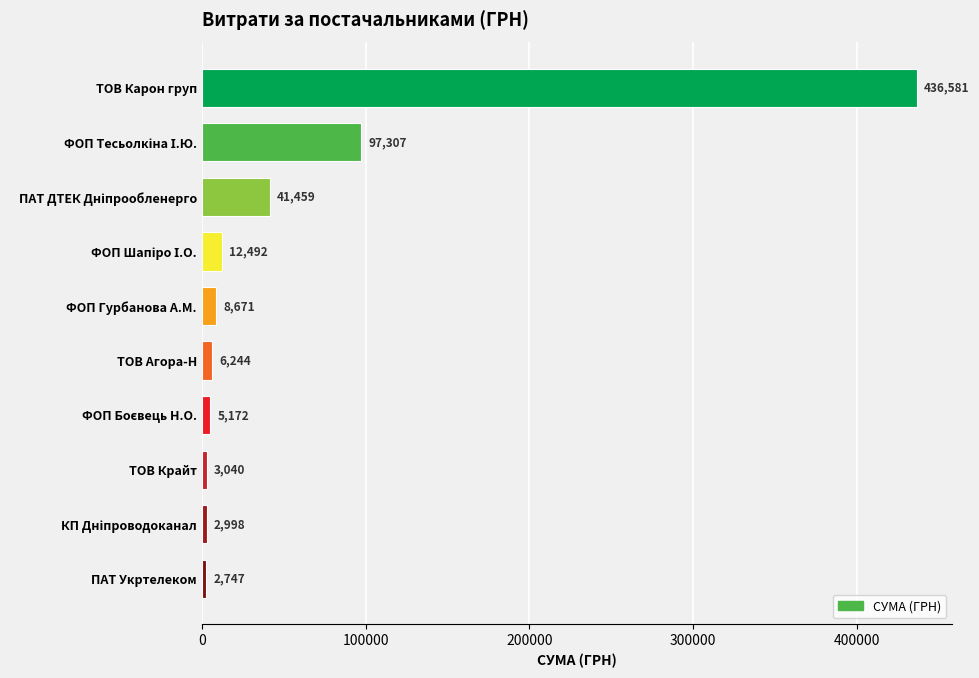

How many bars are there in total?

10